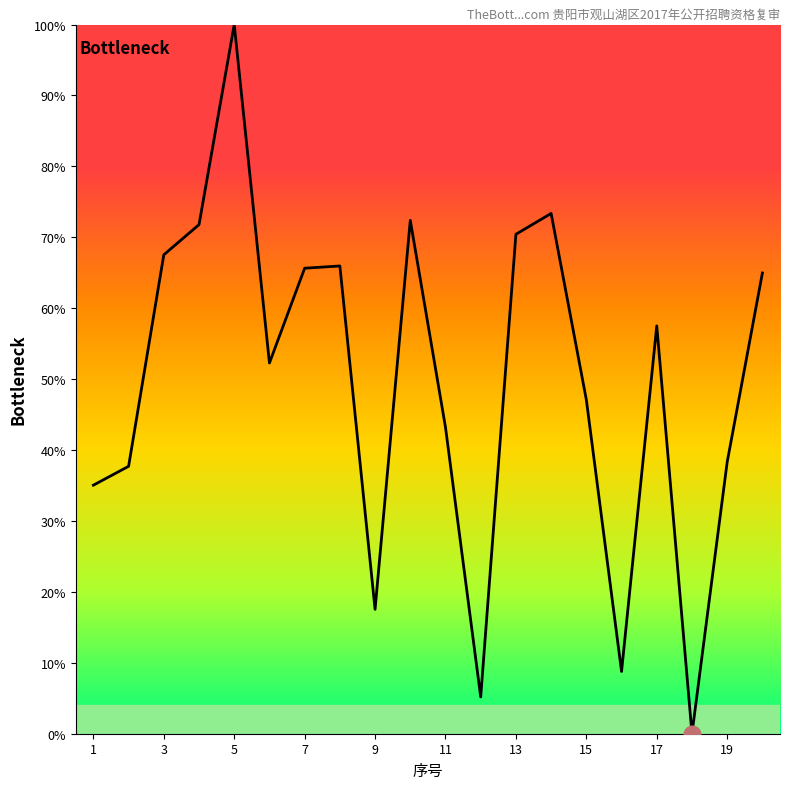

What is the difference between the maximum and minimum values?

100.0